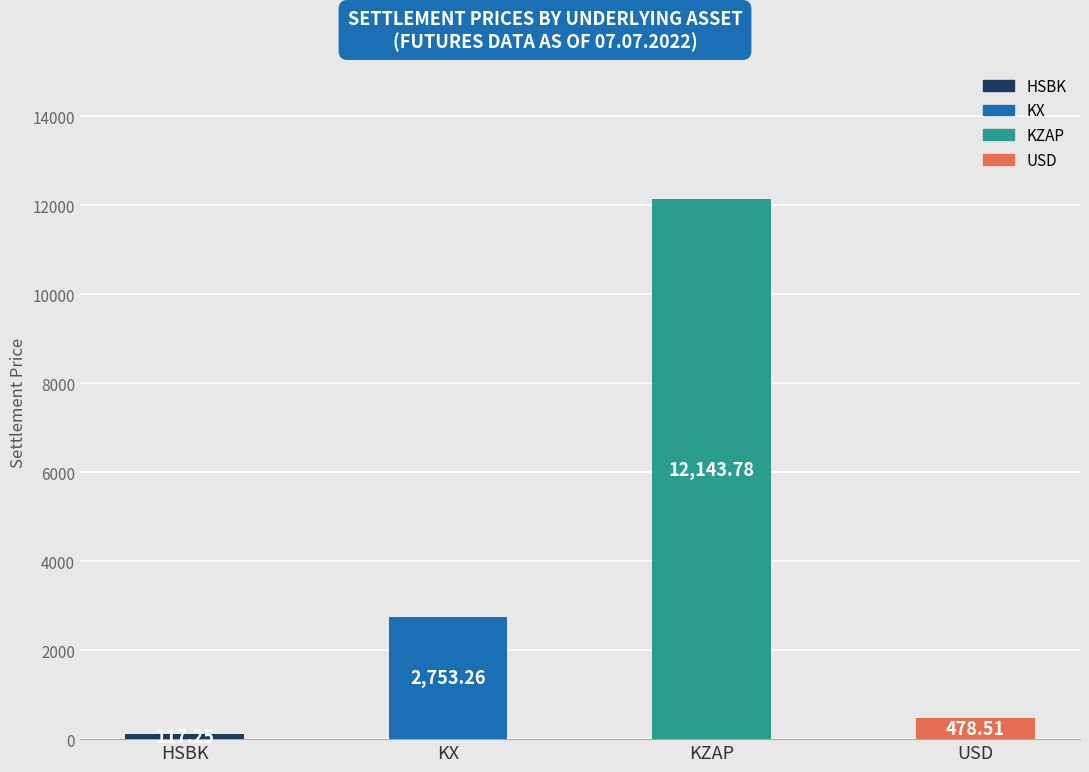

What is the difference between the maximum and minimum values?

12026.5